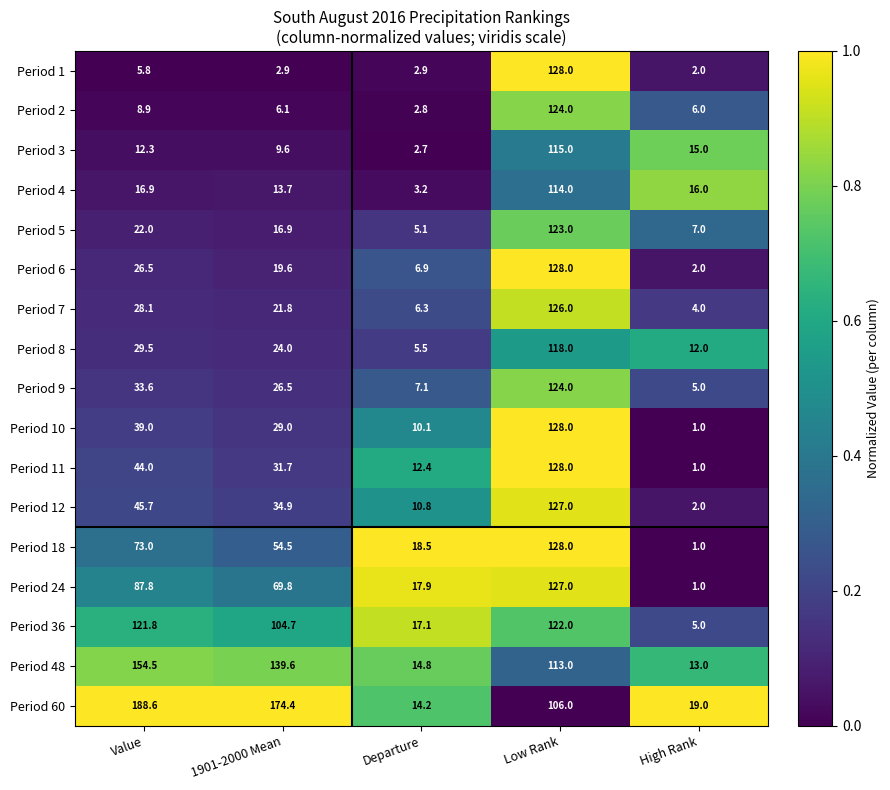

What is the sum of all Period 10 values?

207.1